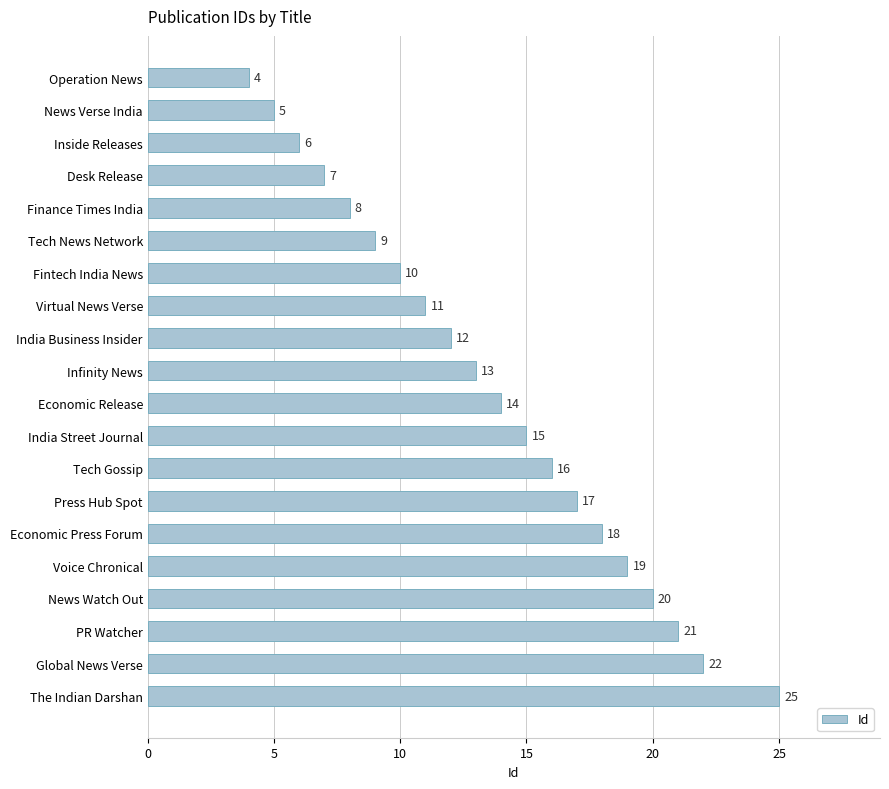

What position from the bottom is Economic Press Forum?

6